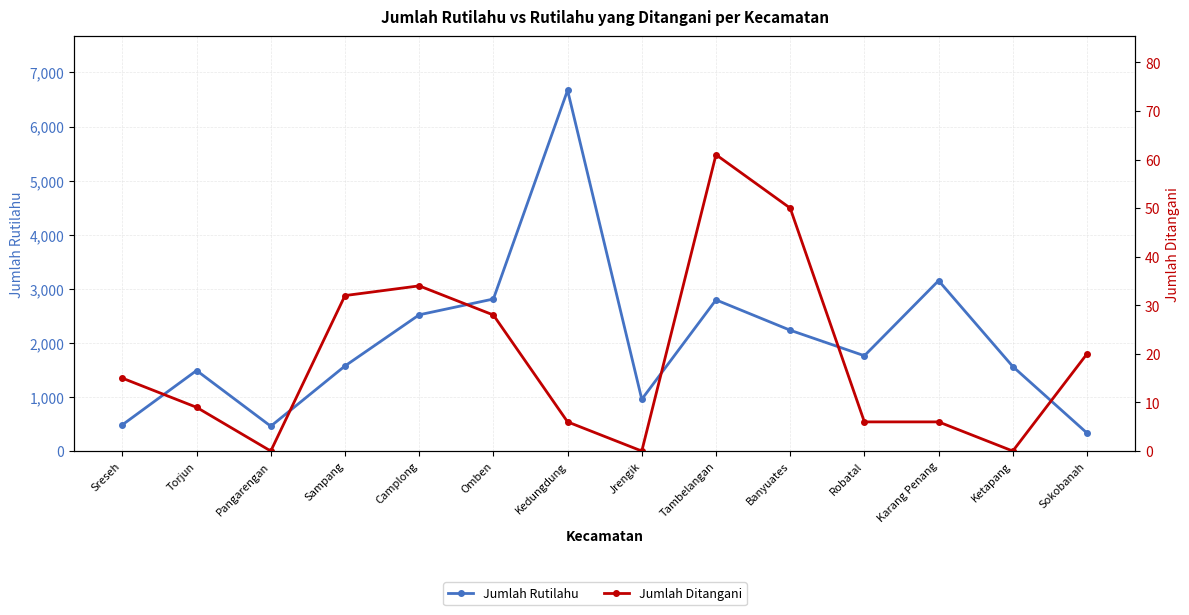

Reading right to left, extract all data points from this chart.

Jumlah Rutilahu: Sokobanah=333	Ketapang=1563	Karang Penang=3151	Robatal=1762	Banyuates=2234	Tambelangan=2795	Jrengik=957	Kedungdung=6671	Omben=2811	Camplong=2519	Sampang=1573	Pangarengan=459	Torjun=1489	Sreseh=485
Jumlah Ditangani: Sokobanah=20	Ketapang=0	Karang Penang=6	Robatal=6	Banyuates=50	Tambelangan=61	Jrengik=0	Kedungdung=6	Omben=28	Camplong=34	Sampang=32	Pangarengan=0	Torjun=9	Sreseh=15